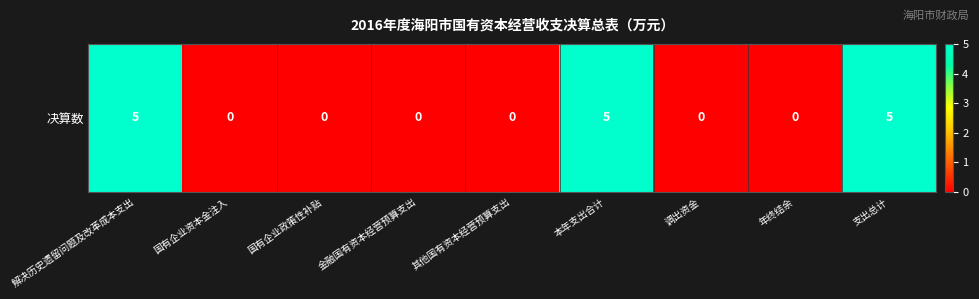

Reading left to right, list all the values displayed in this chart.

5	0	0	0	0	5	0	0	5